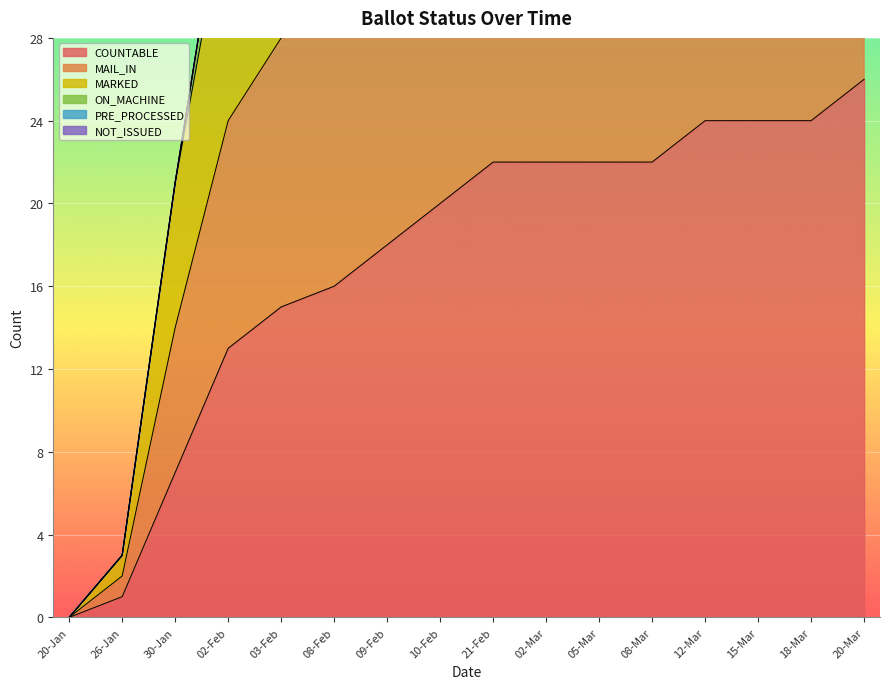

At which label does COUNTABLE reach its peak?

20-Mar